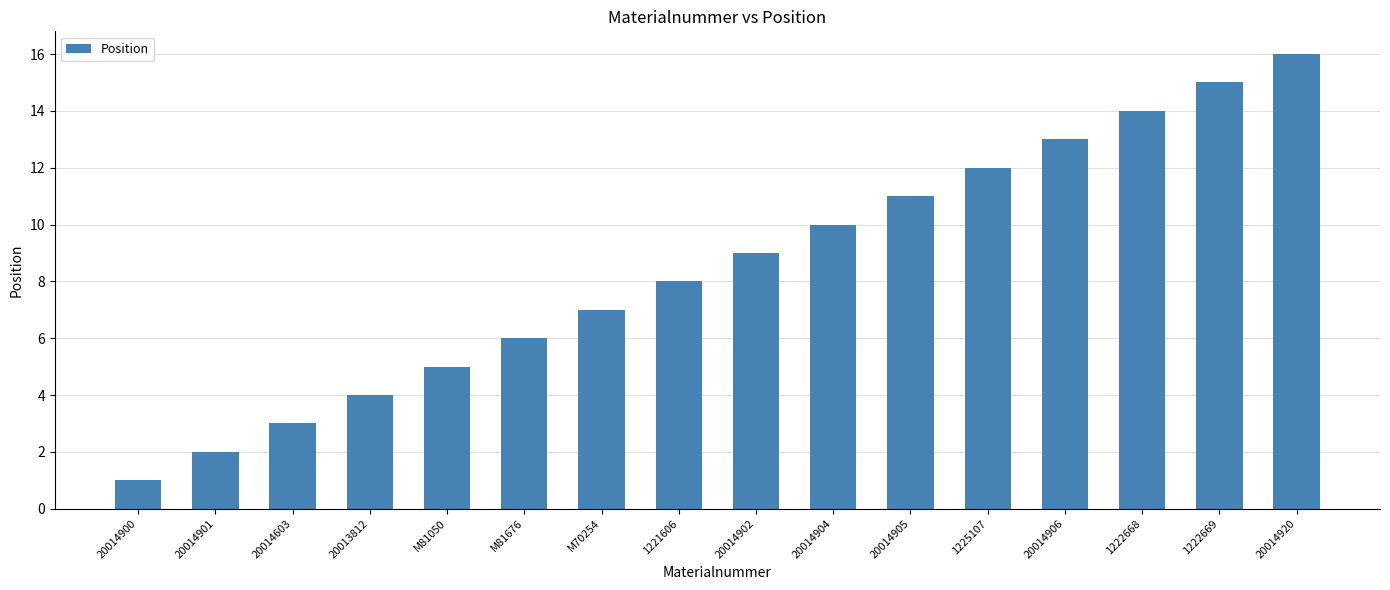

What is the maximum value shown in the chart?

16